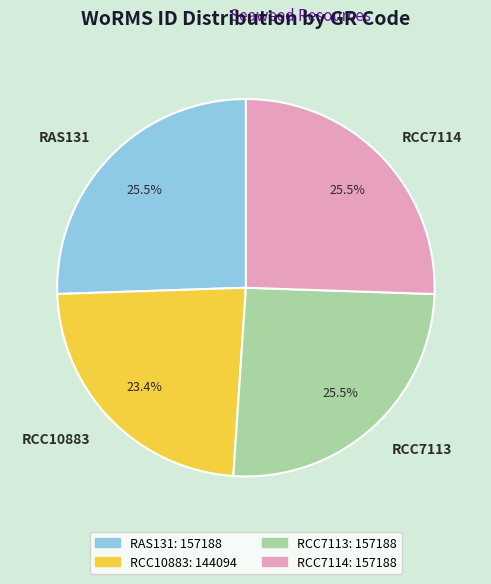

Is it true that RAS131 is 34% of the pie?

False